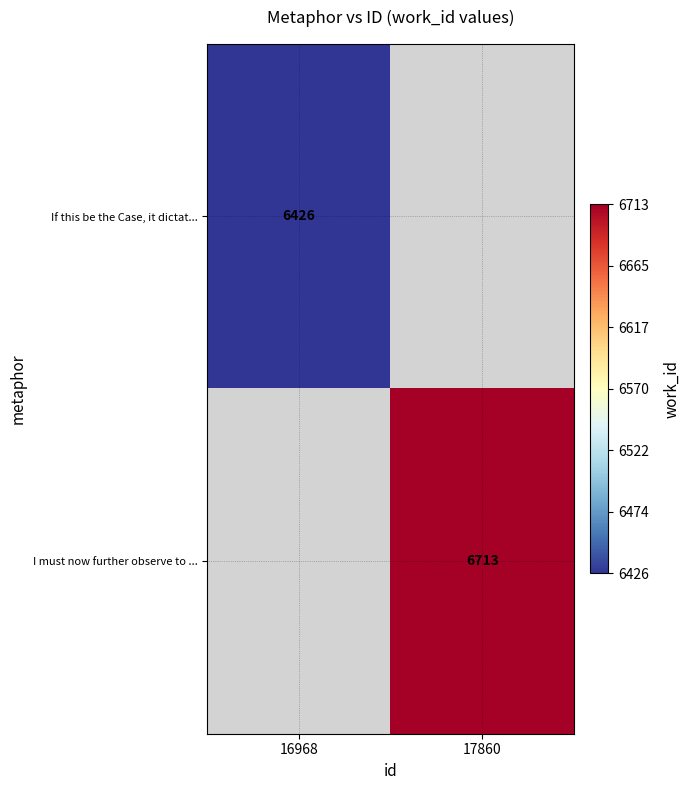

Is it true that I must now further observe to ... equals 6713.0 at 17860?

True